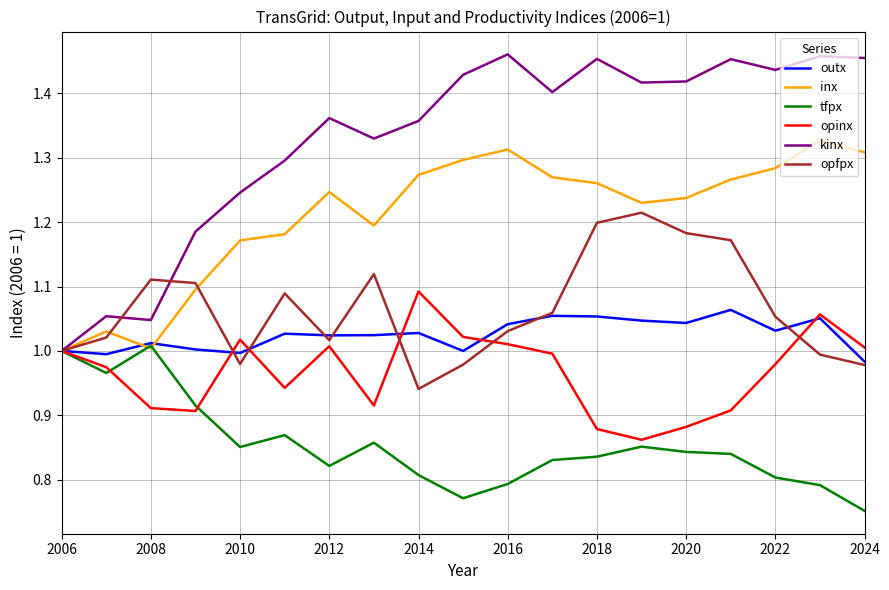

Which series has the widest spread of values?

kinx